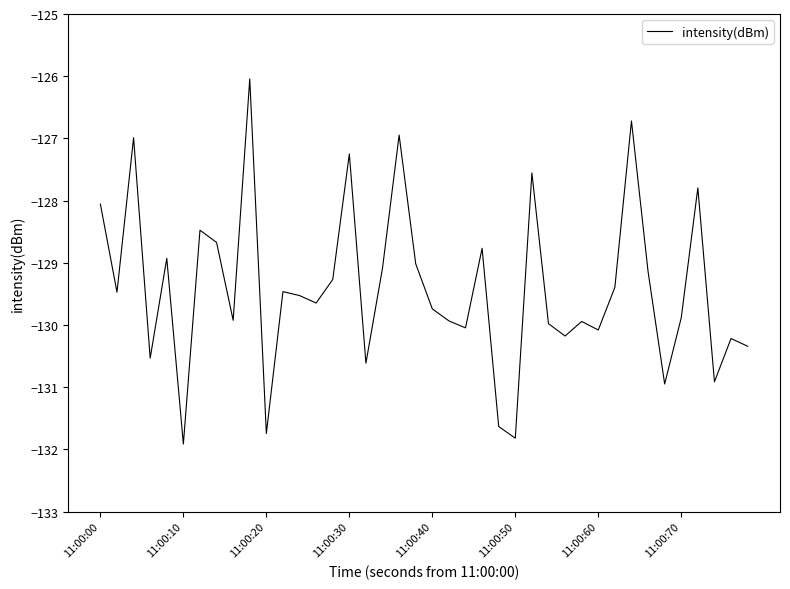

What is the greatest value displayed?

-126.0